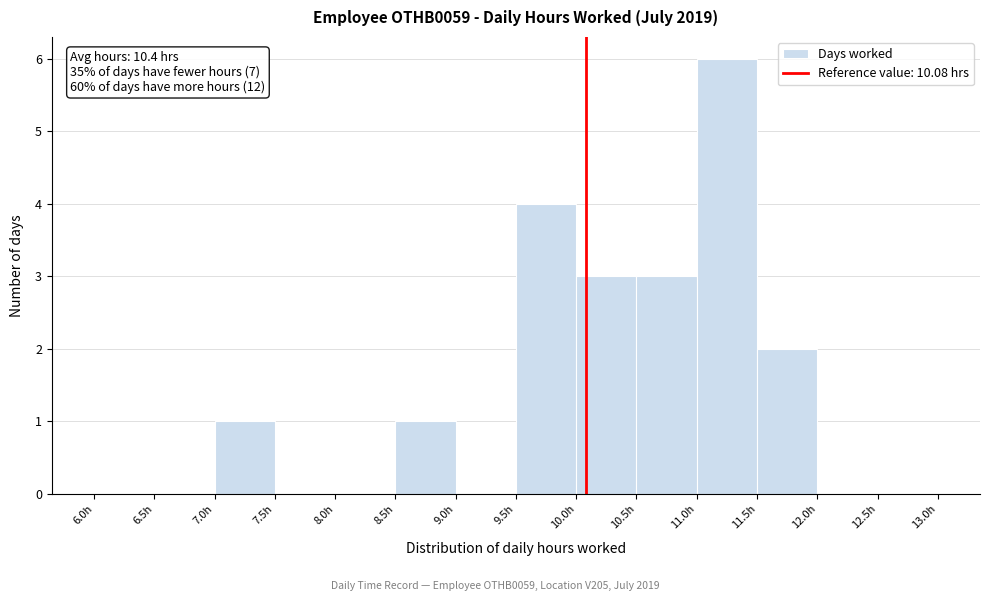

Which range on the x-axis has the tallest bar?

11.0 to 11.5